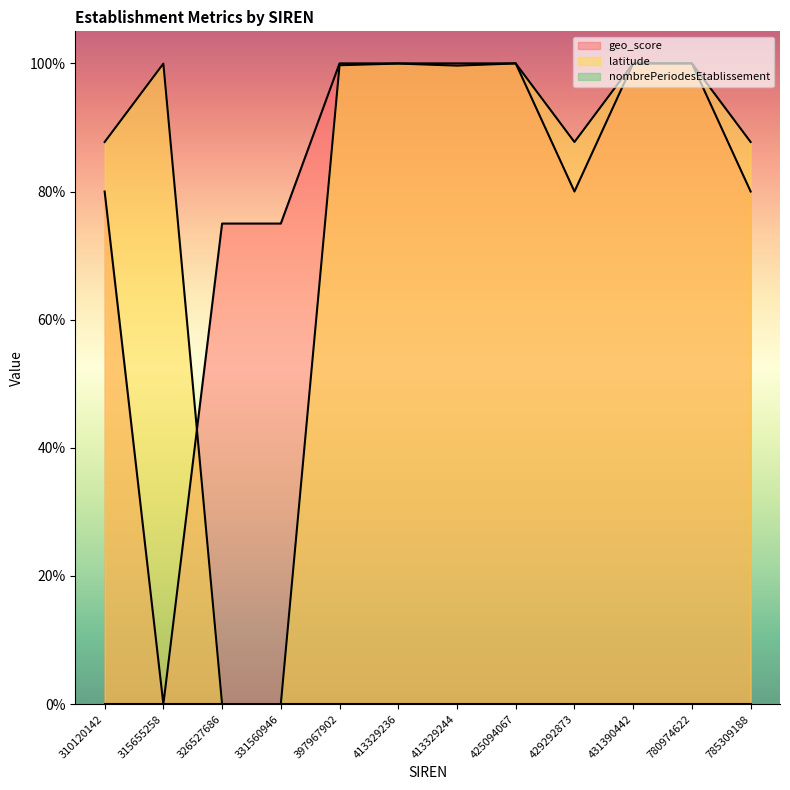

At which label is latitude closest to 0?

326527686